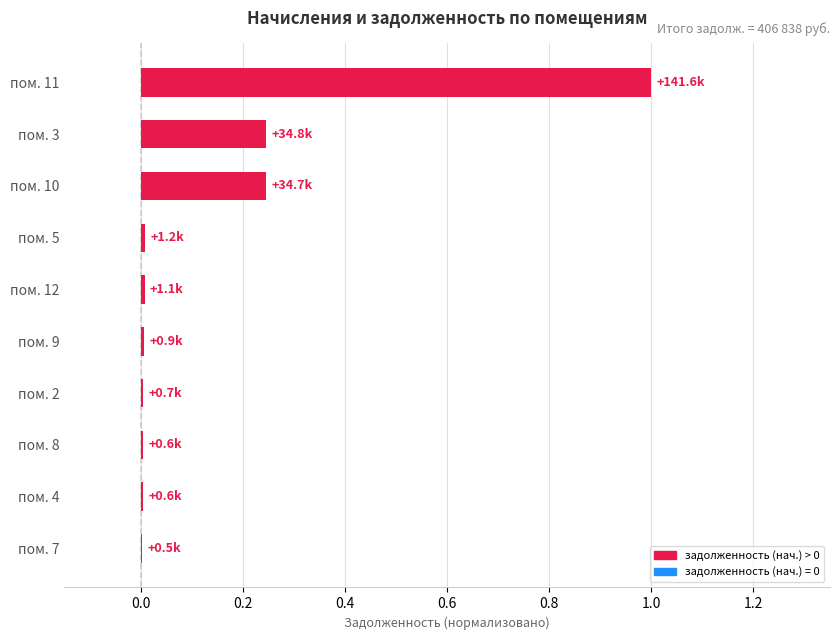

What is the sum of all values?

1.5